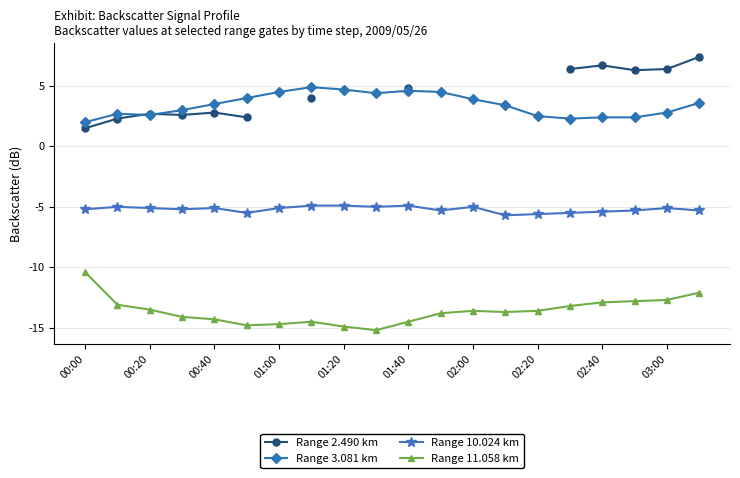

True or false: Range 11.058 km and Range 3.081 km intersect in this chart.

False